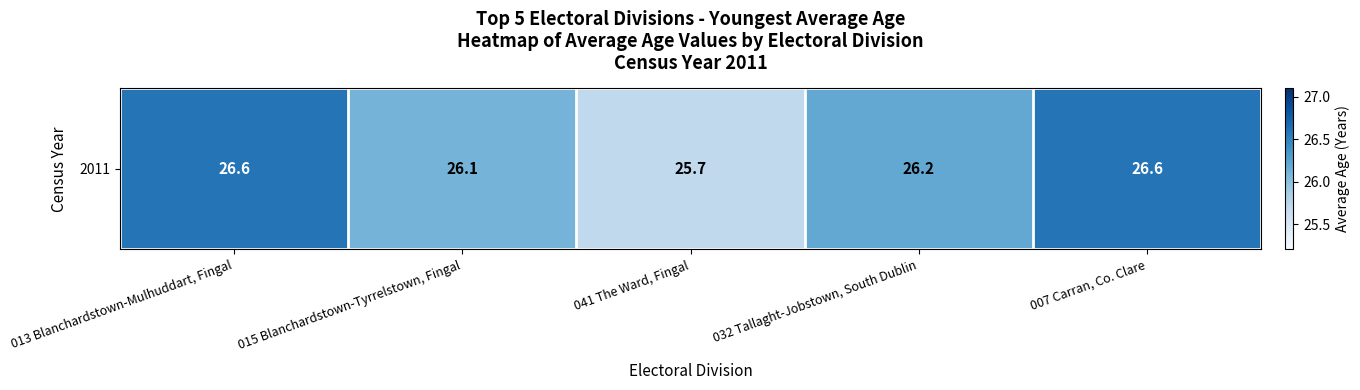

Reading left to right, extract all data points from this chart.

013 Blanchardstown-Mulhuddart, Fingal=26.6	015 Blanchardstown-Tyrrelstown, Fingal=26.1	041 The Ward, Fingal=25.7	032 Tallaght-Jobstown, South Dublin=26.2	007 Carran, Co. Clare=26.6